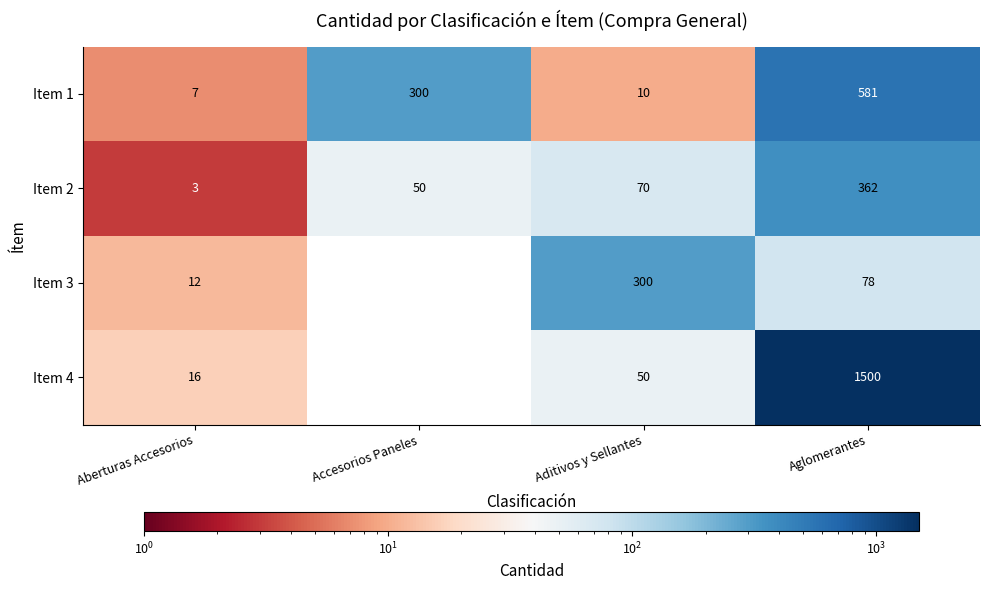

What is the average value of the Item 3 series?

98